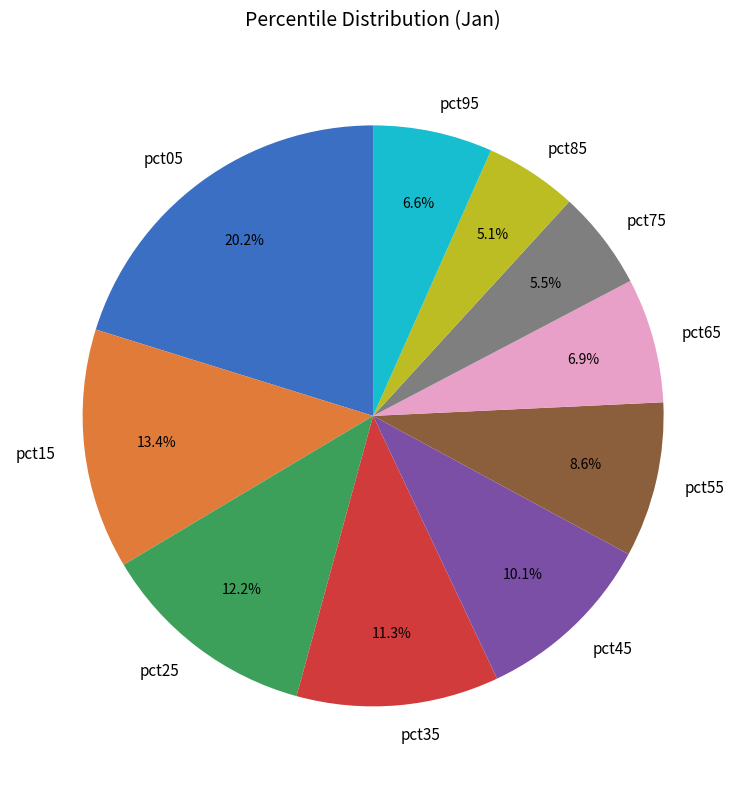

To the nearest percent, what portion does pct95 represent?

7%